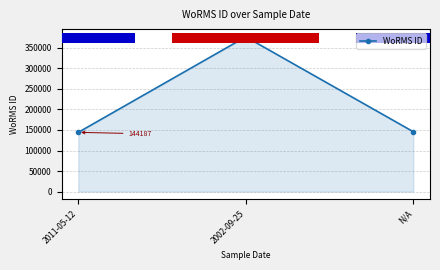

The chart shows a value of 625964 at 2002-09-25. True or false?

False